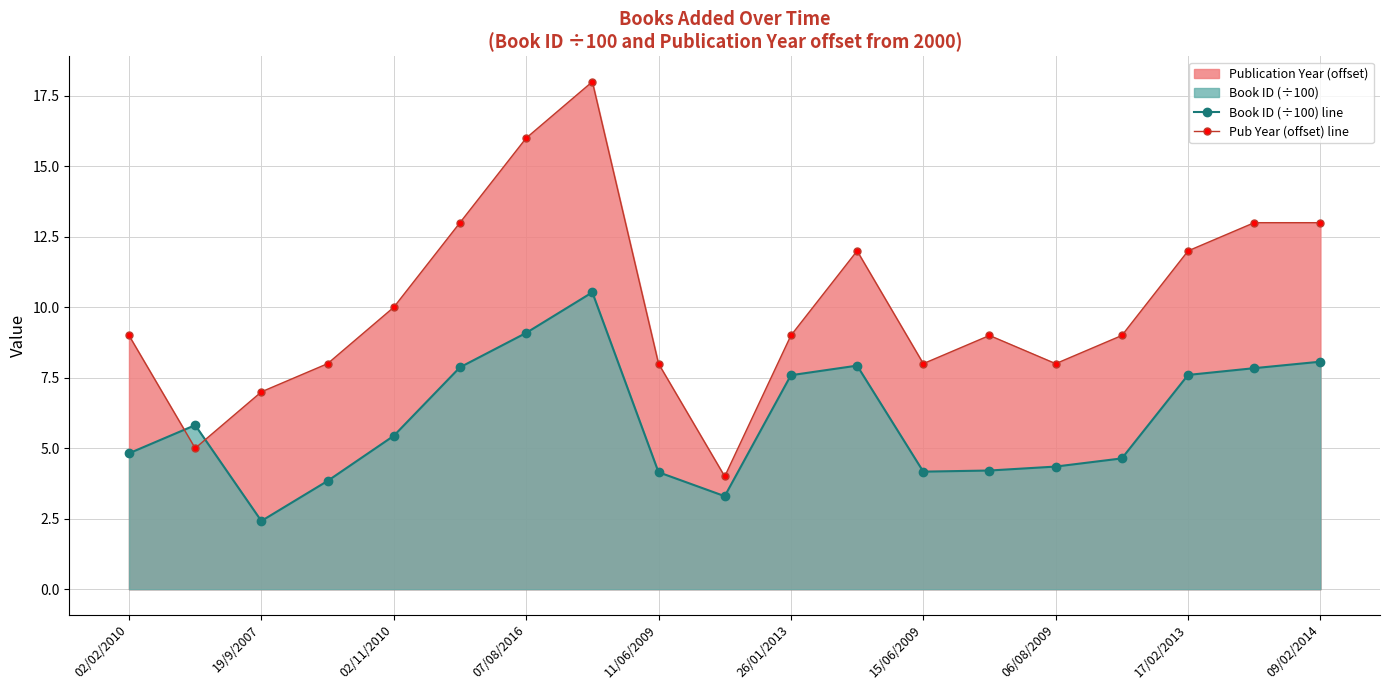

True or false: Book ID (÷100) line has a value of 4.6 at 15.

True